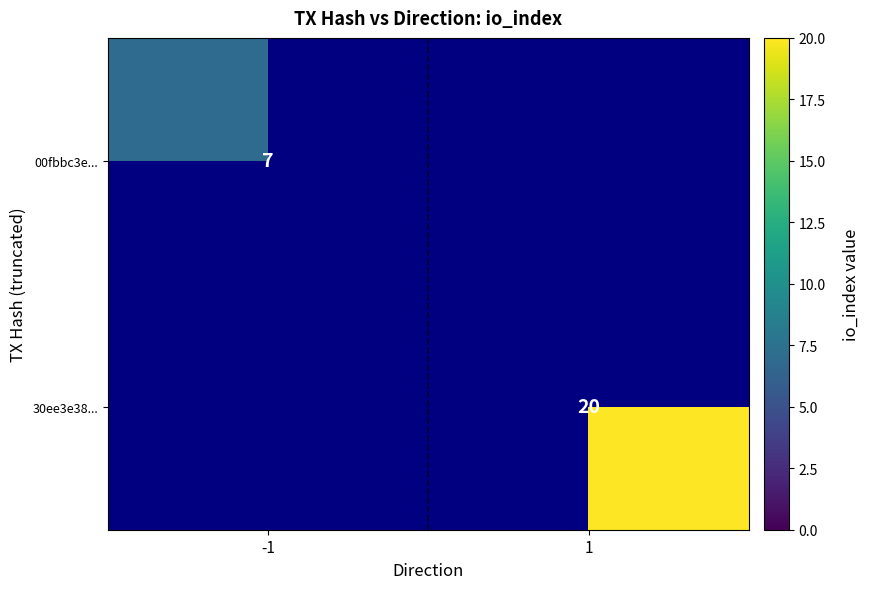

The 00fbbc3e... series shows 7 at -1. True or false?

True